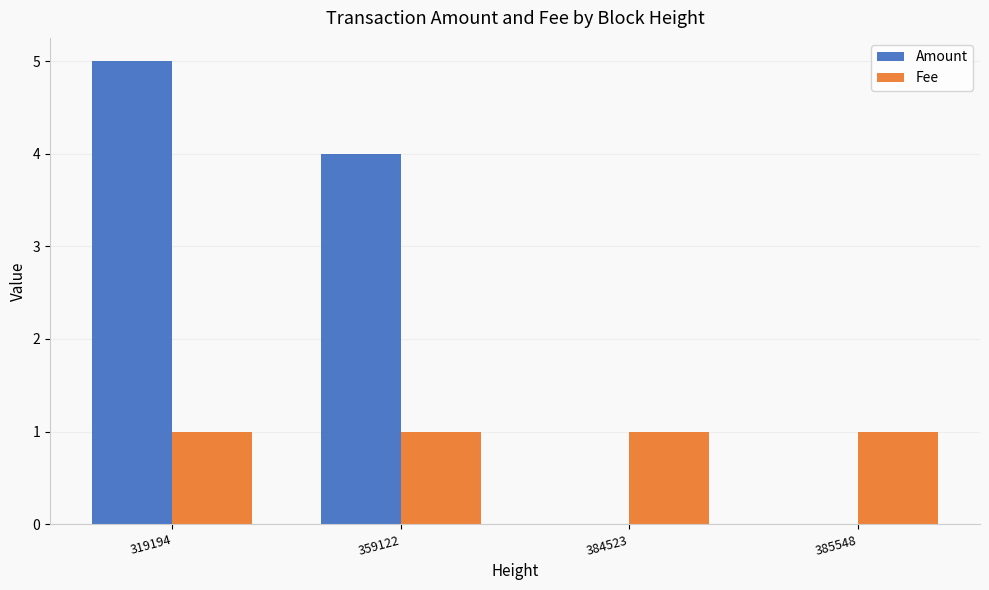

Is it true that Amount equals 4 at 359122?

True